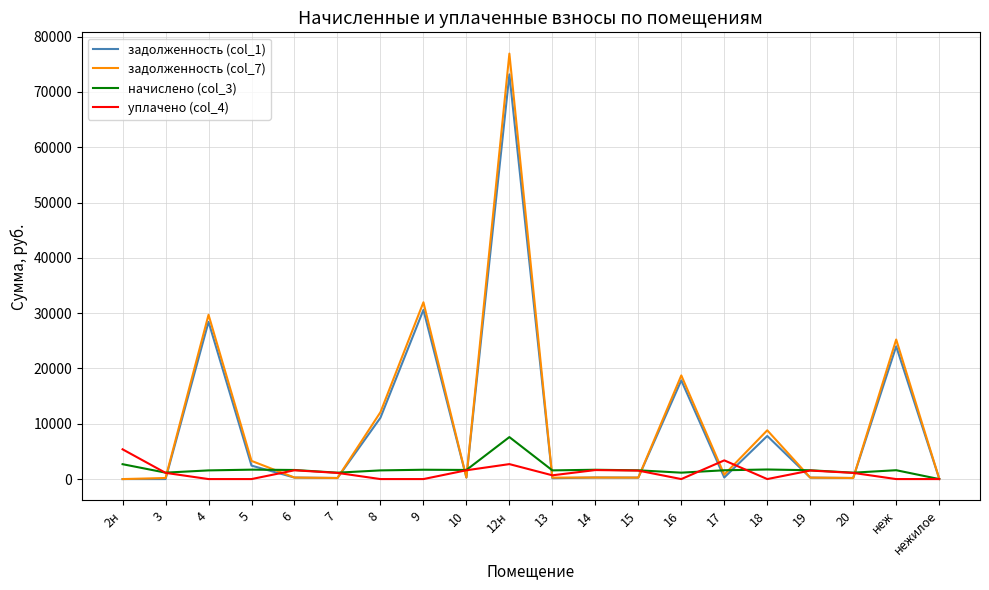

At which category is the sum across all series the highest?

12н